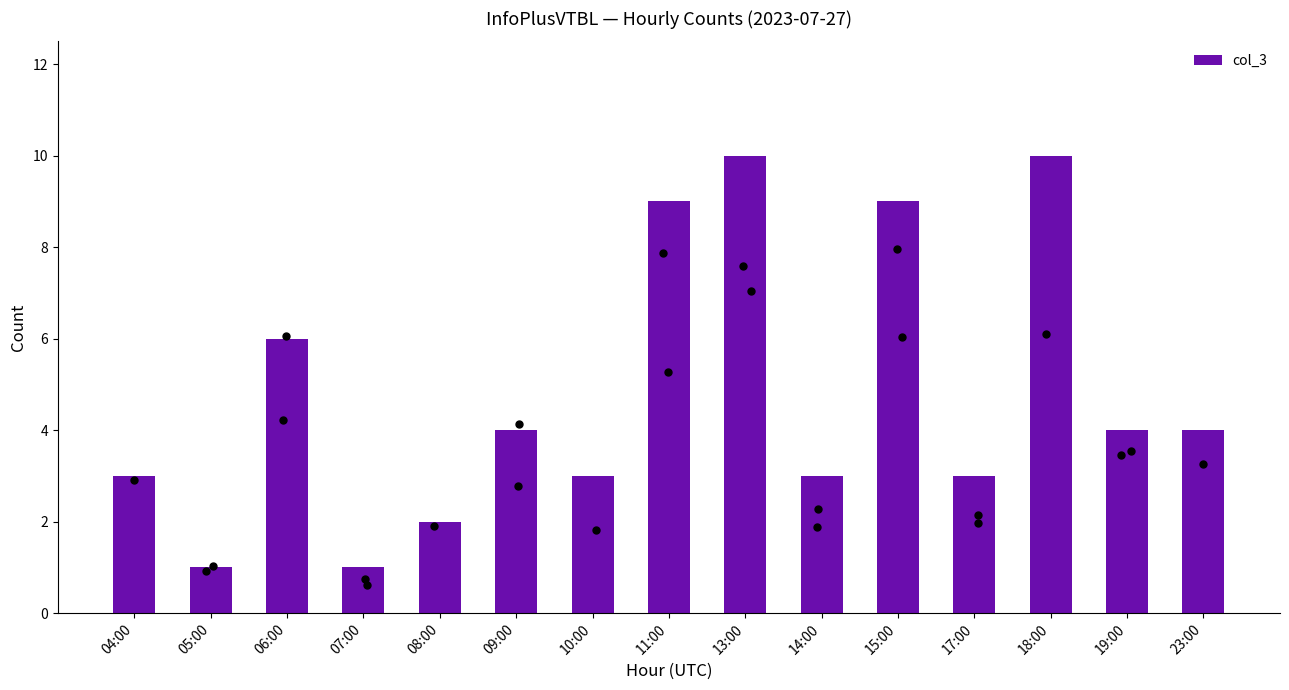

Approximately how many times larger is the value at 23:00 compared to 08:00?

2.0